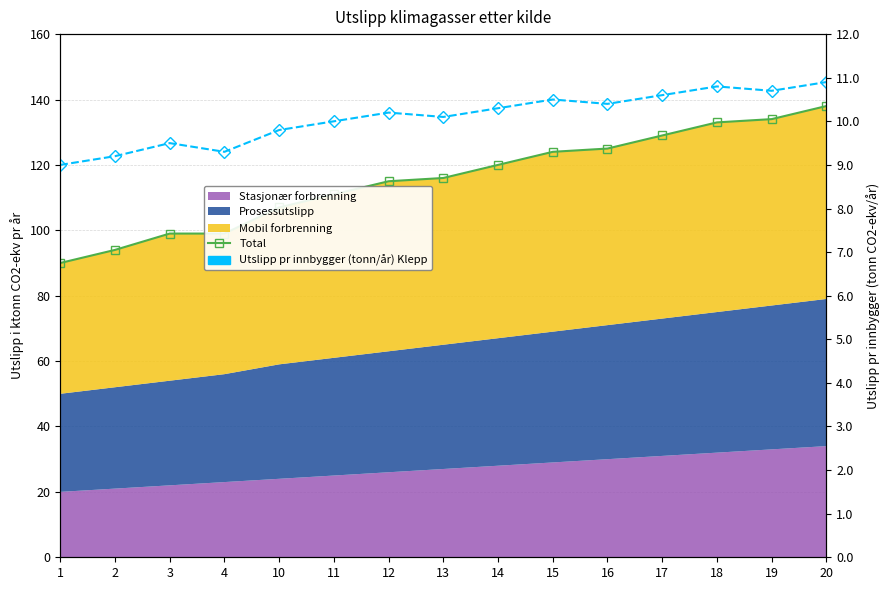

Is it true that Utslipp pr innbygger (tonn/år) Klepp equals 9.5 at 3?

True